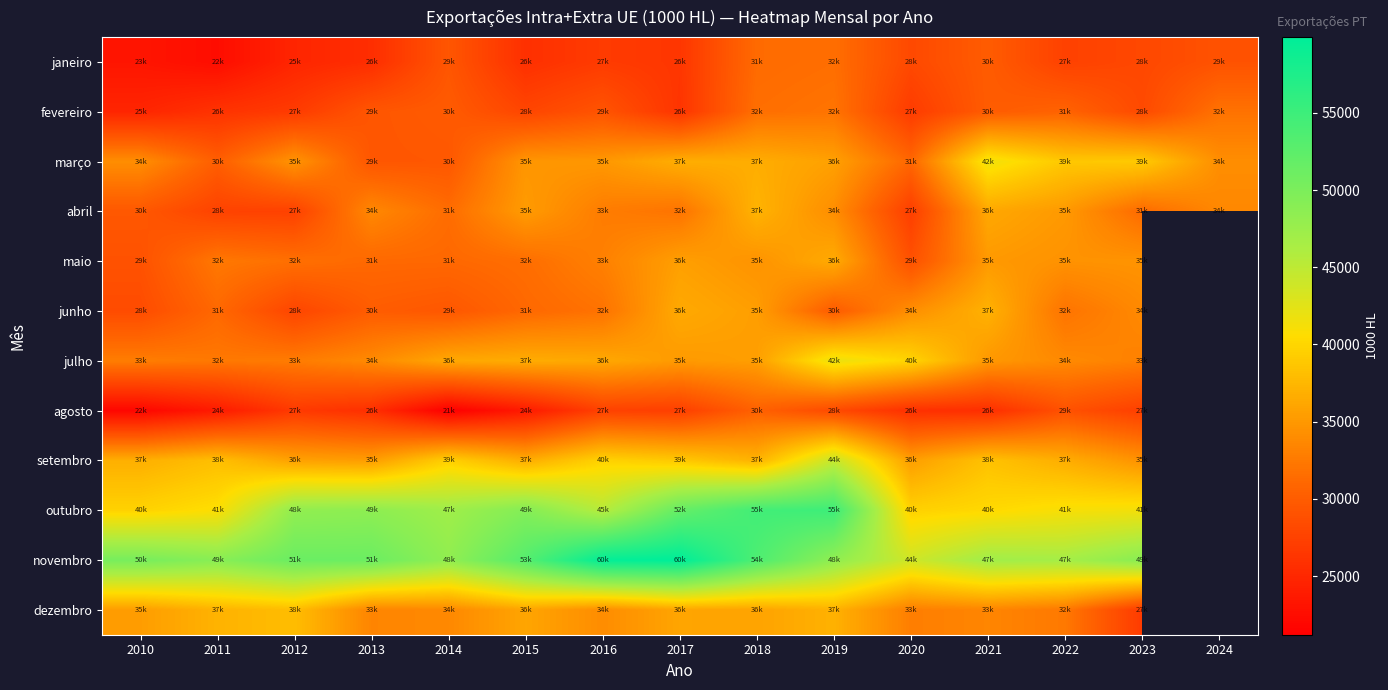

Which series has the widest spread of values?

novembro